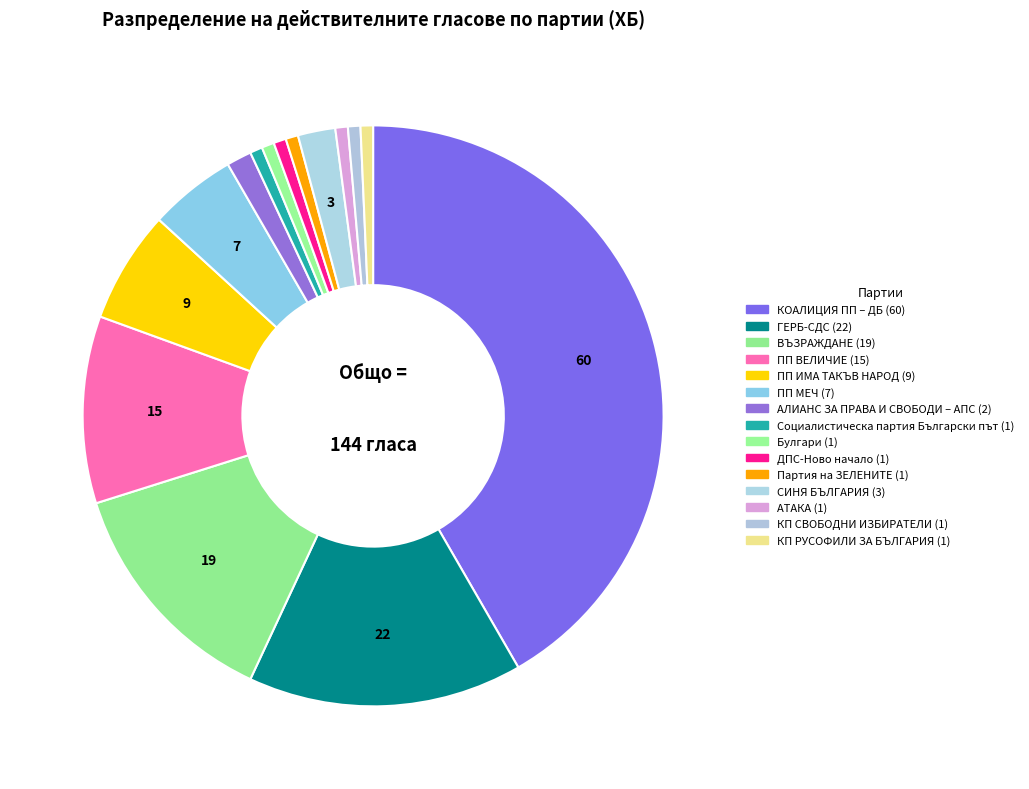

To the nearest percent, what portion does Булгари represent?

1%